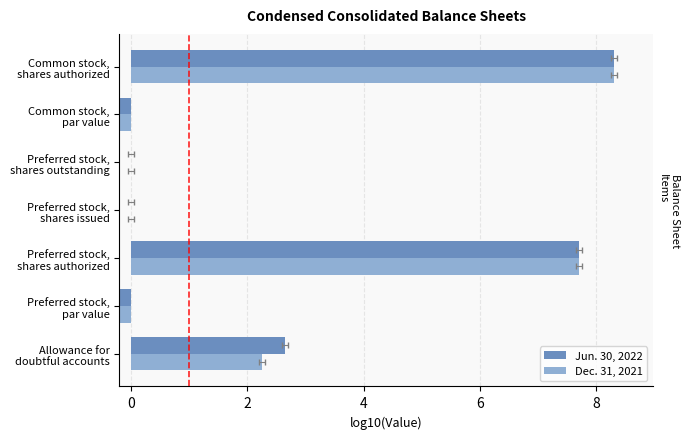

Between Preferred stock, par value and Preferred stock, shares authorized, which series saw the biggest shift?

Jun. 30, 2022